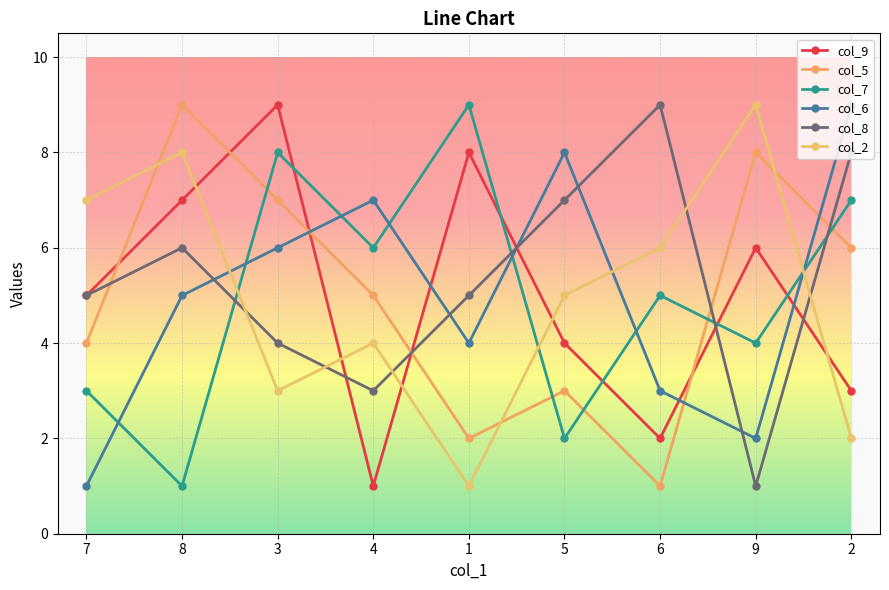

Which series ends up on top after the final intersection of col_2 and col_5?

col_5